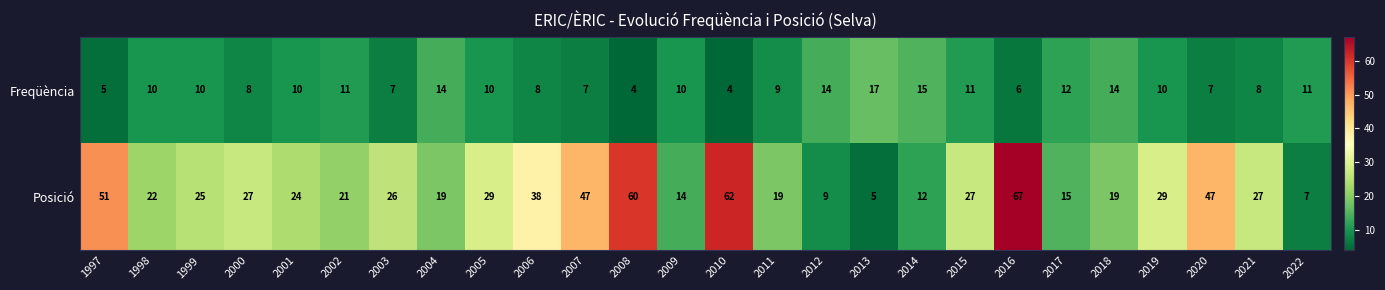

The value of Freqüència at 2018 is 14. True or false?

True